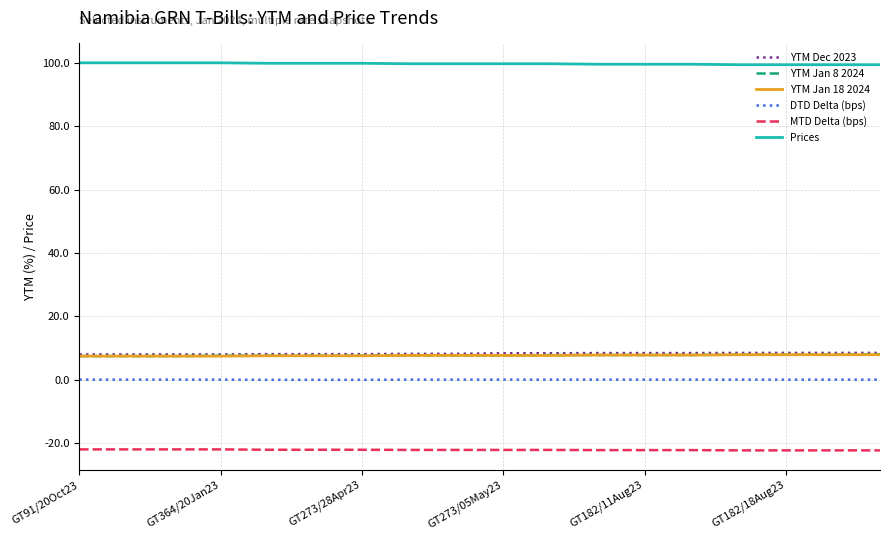

True or false: YTM Jan 8 2024 and MTD Delta (bps) intersect in this chart.

False